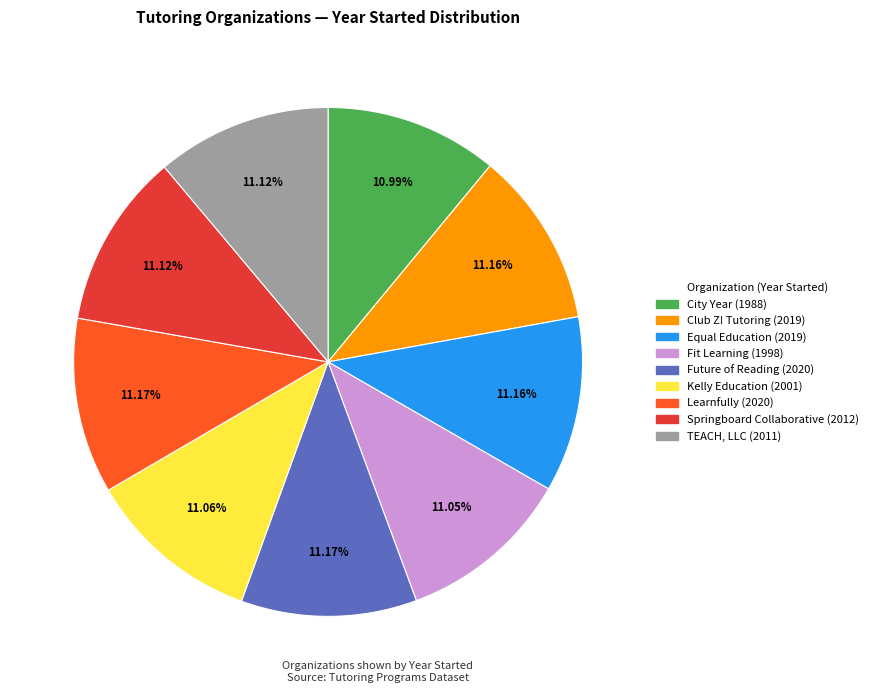

How many segments does this pie chart have?

9